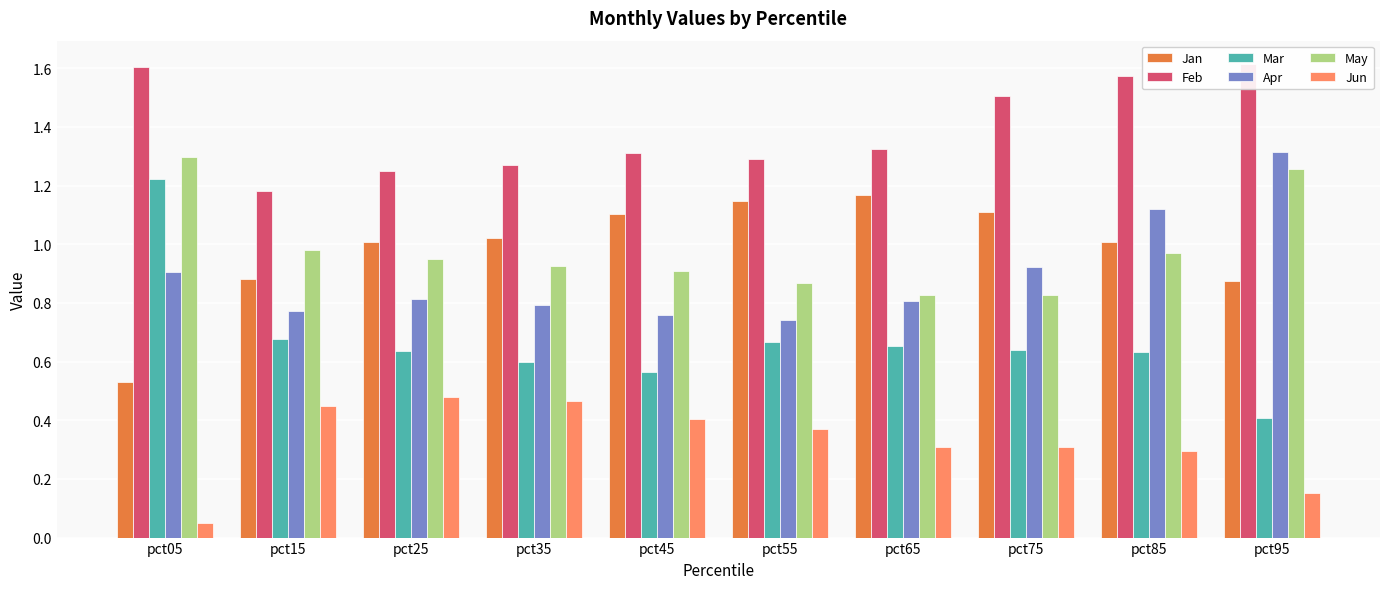

What is the difference between the highest and lowest values at pct85?

1.3